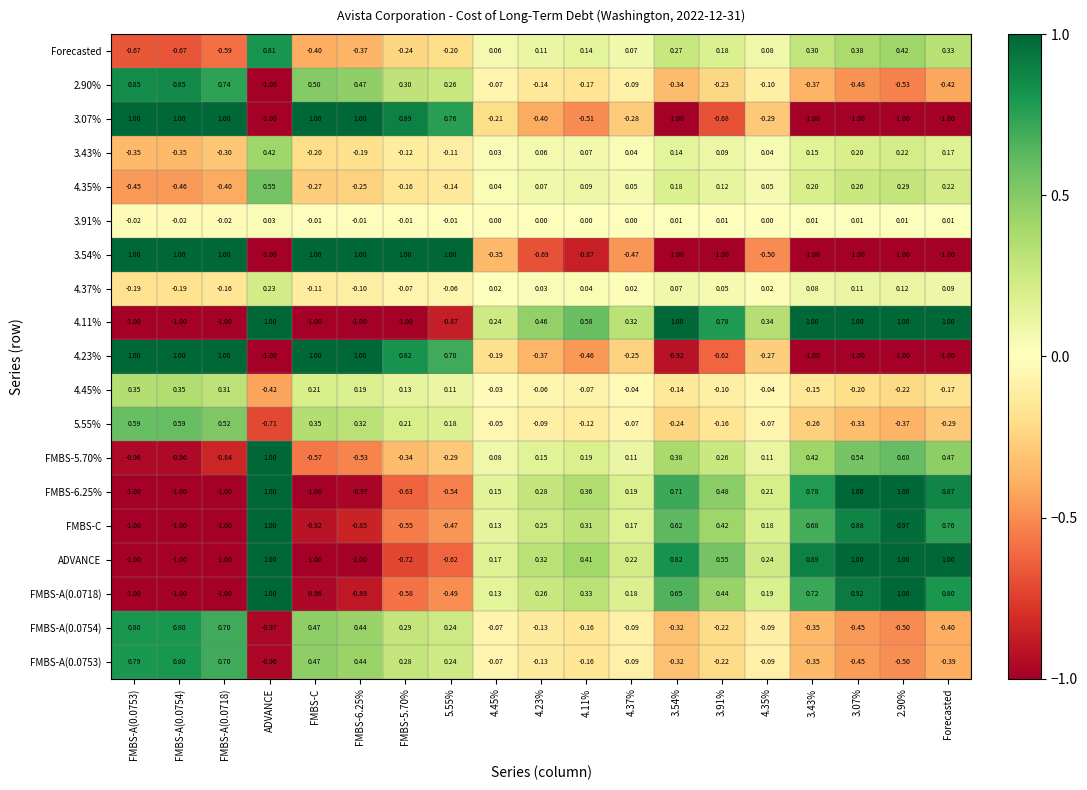

Which category has the highest value in the 3.91% series?

ADVANCE